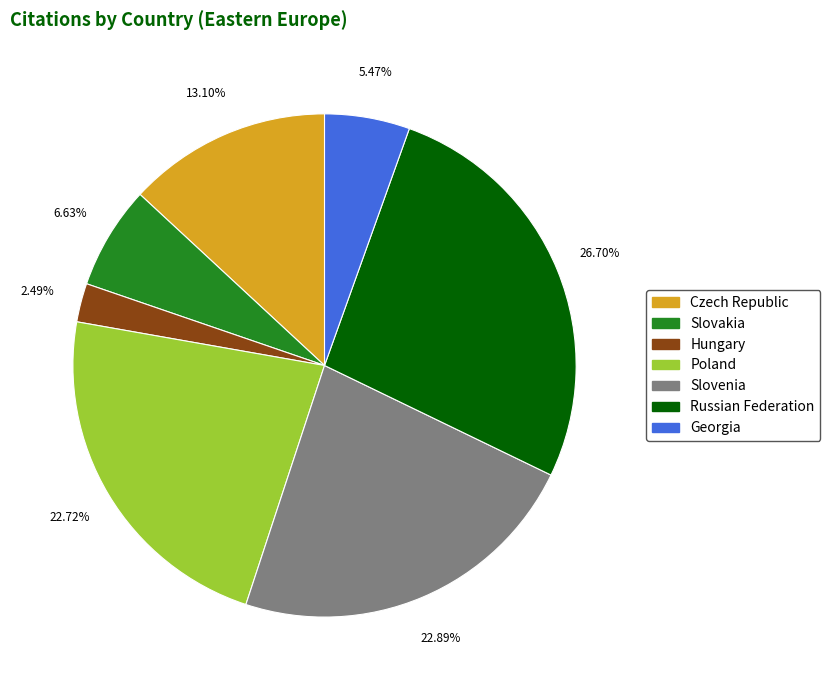

To the nearest percent, what is the difference between the Russian Federation and Poland slice percentages?

4%